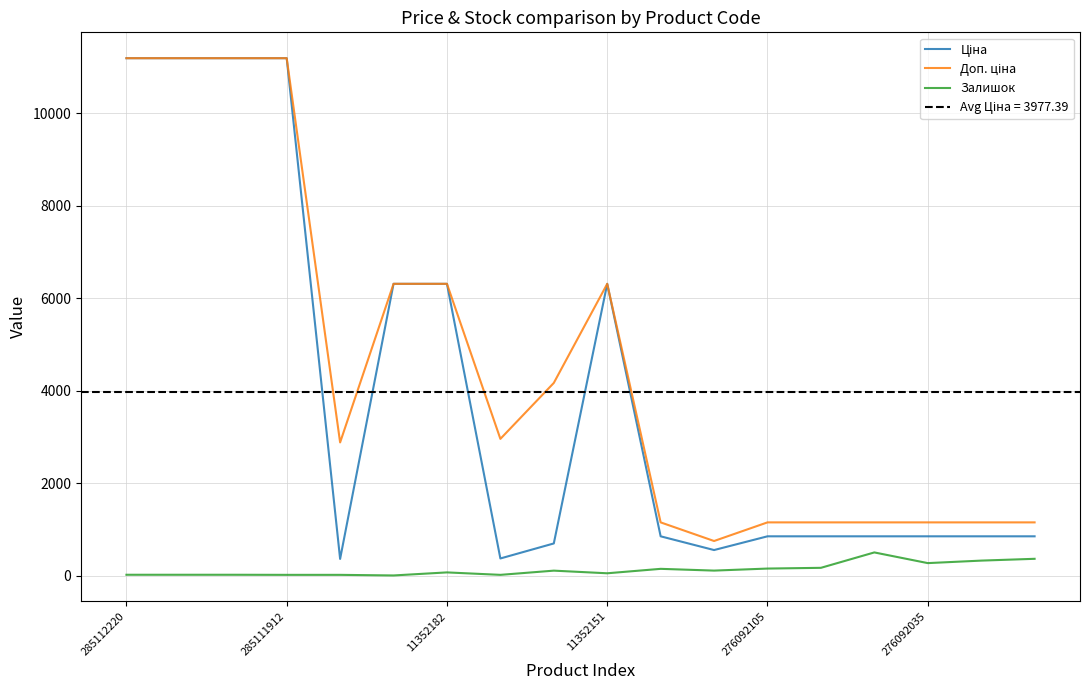

True or false: Ціна and Залишок cross at least once.

False